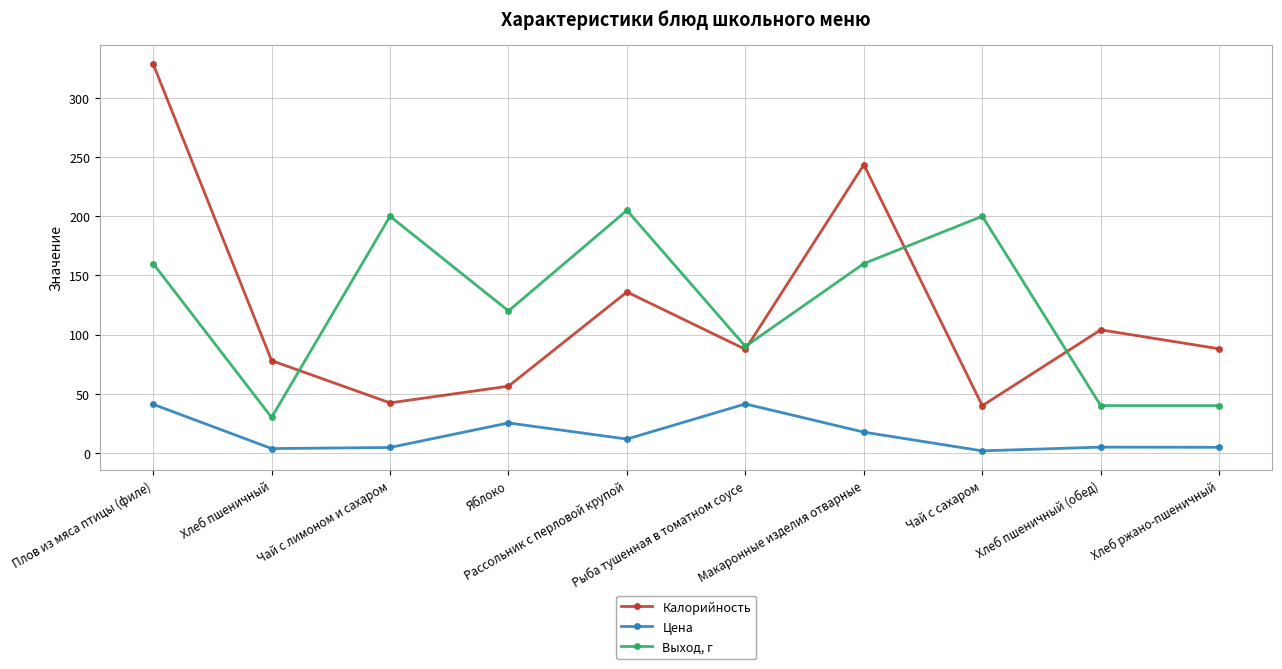

Between Яблоко and Хлеб пшеничный (обед), which series saw the biggest shift?

Выход, г